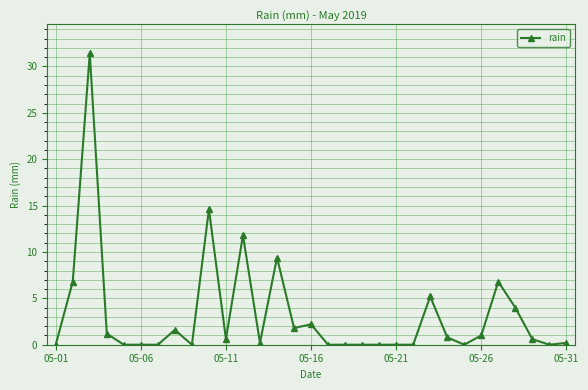

What is the maximum value shown in the chart?

31.4